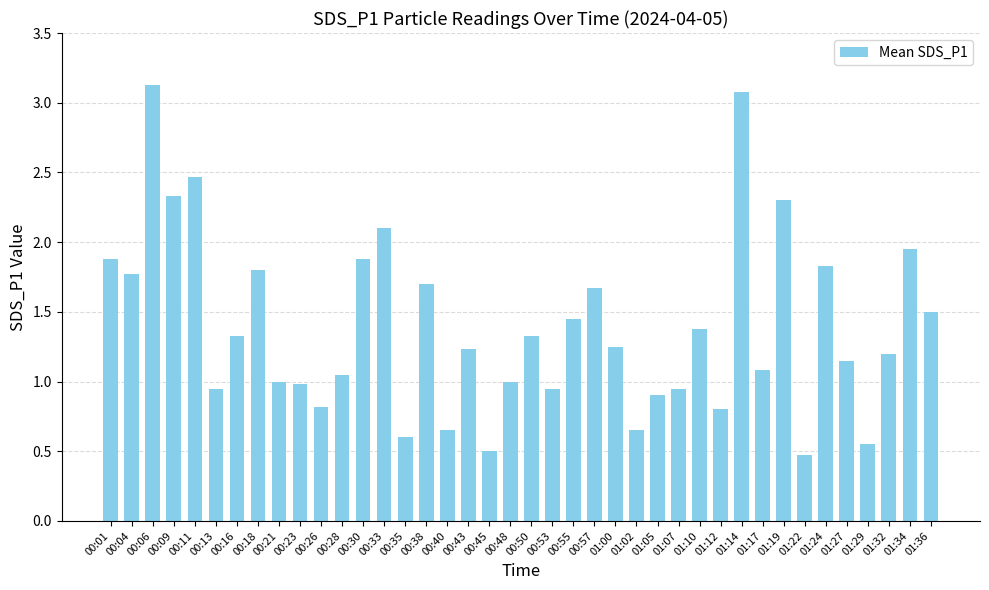

Count the number of categories in the chart.

40